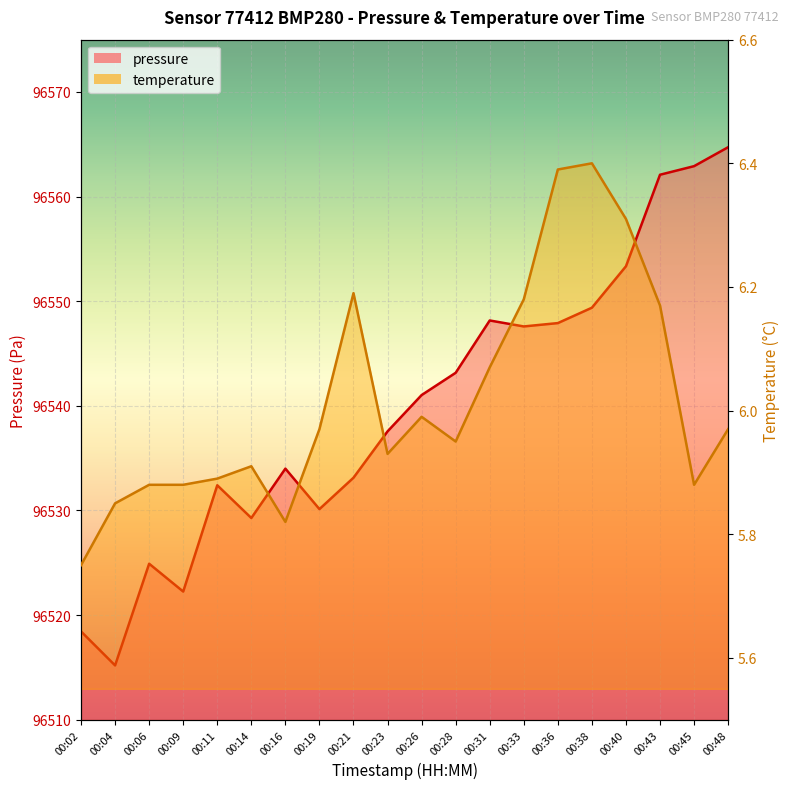

Which series has the largest total across all categories?

pressure